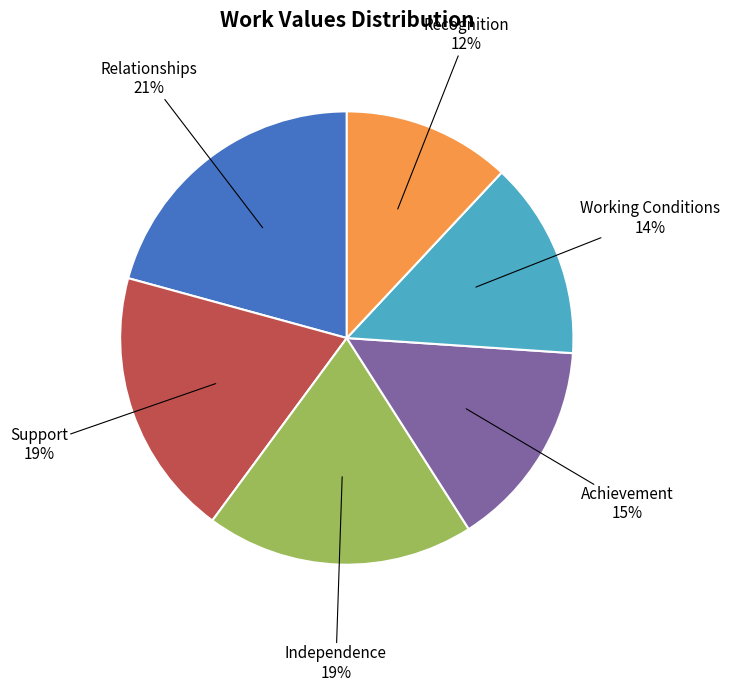

To the nearest percent, what is the difference between the largest and smallest slice percentages?

9%